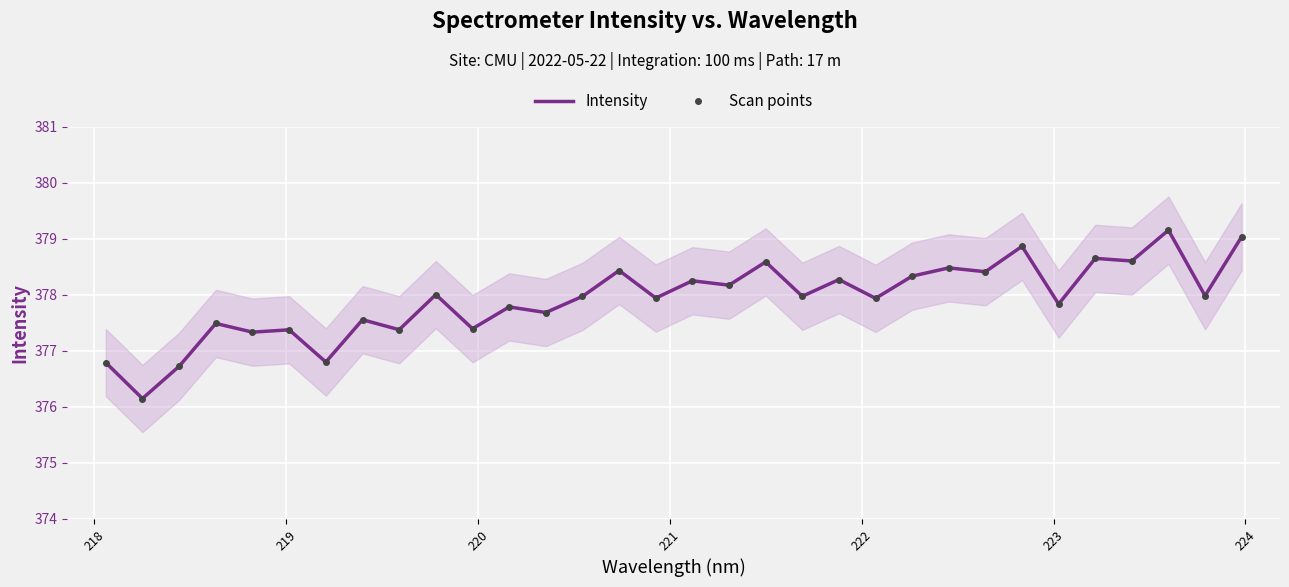

What is the value of the Intensity point at the 11th from the left?

377.4